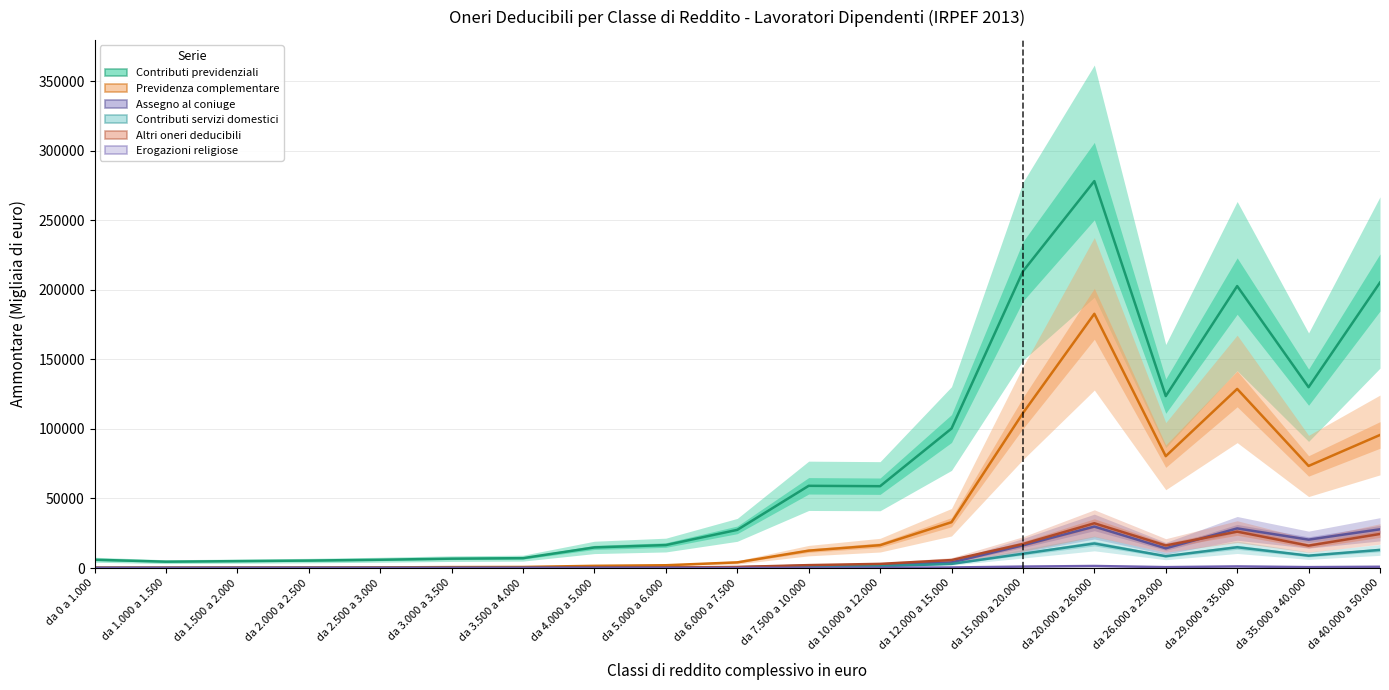

True or false: Contributi previdenziali (Ammontare) and Altri oneri deducibili (Ammontare) intersect in this chart.

False